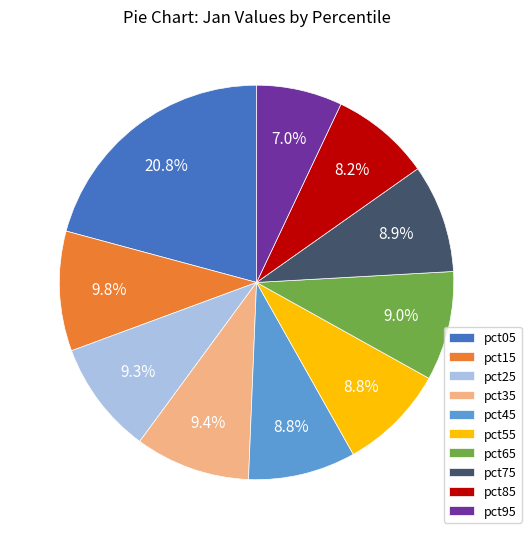

Do pct45 and pct15 together represent more than half of the pie?

No